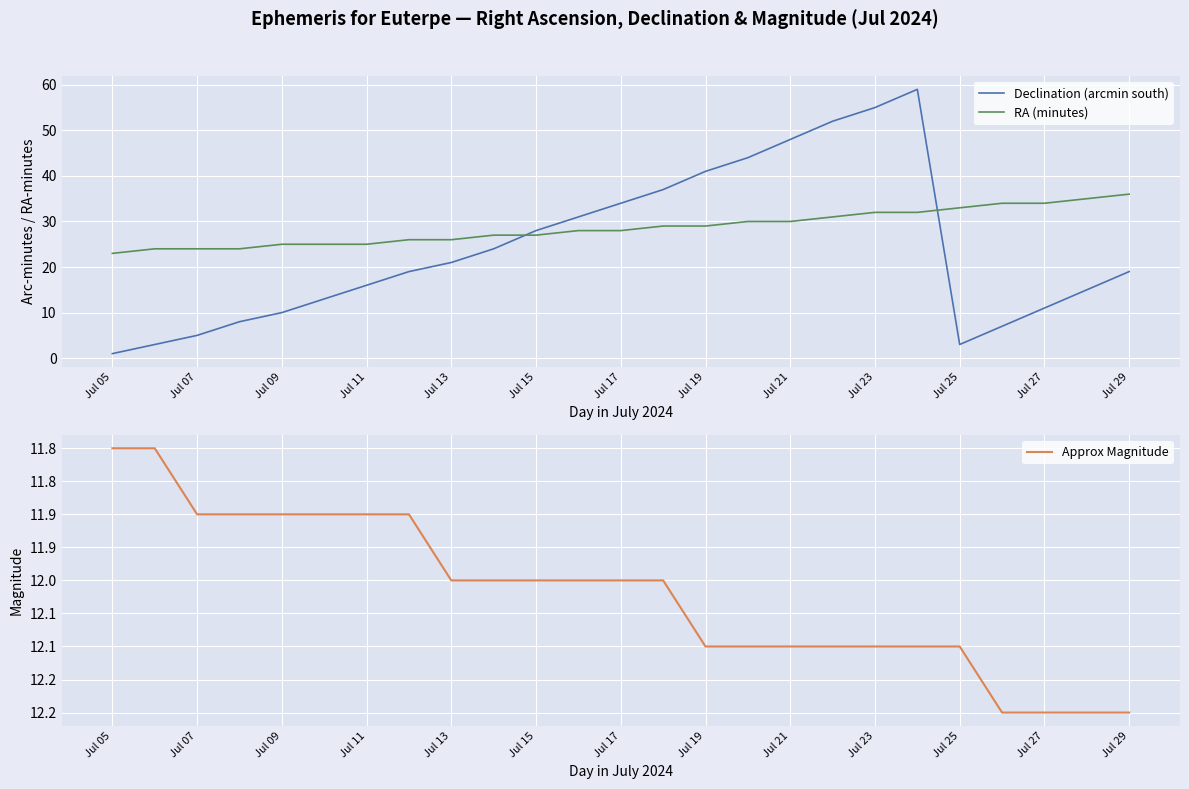

How many times do Declination (arcmin south) and Approx Magnitude cross each other?

3